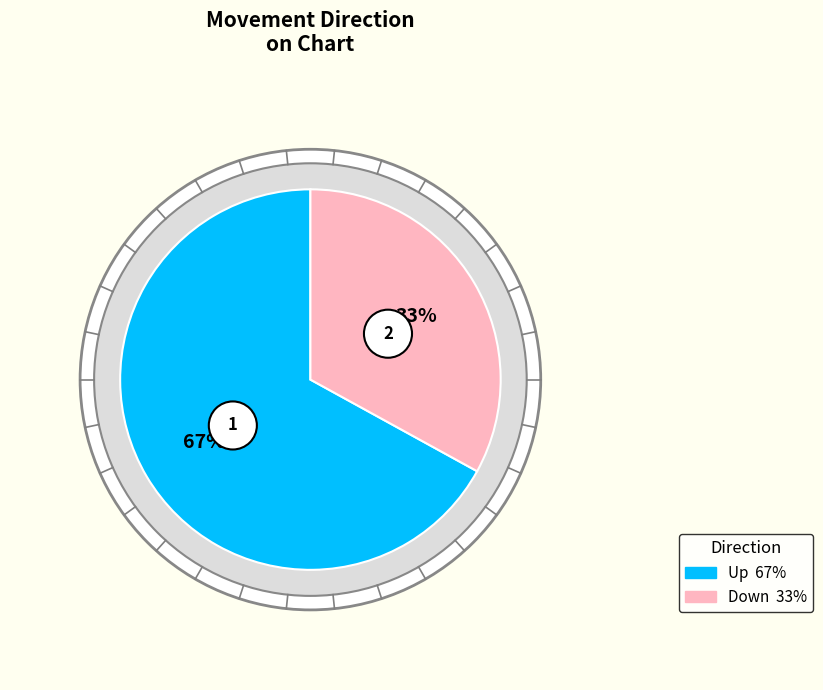

What is the ratio of the value at down to the value at up?

0.5